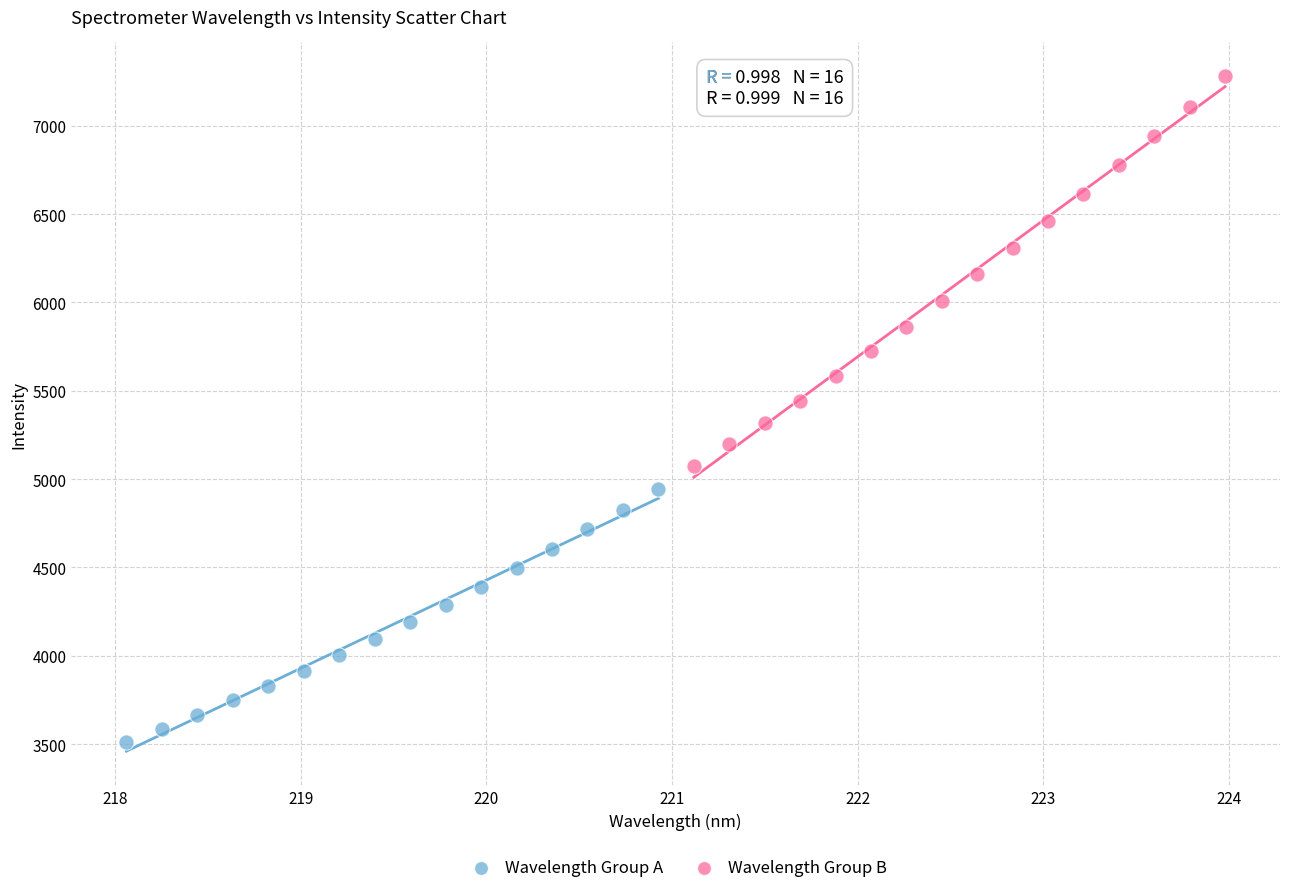

Which series reaches the minimum Y coordinate?

Wavelength Group A